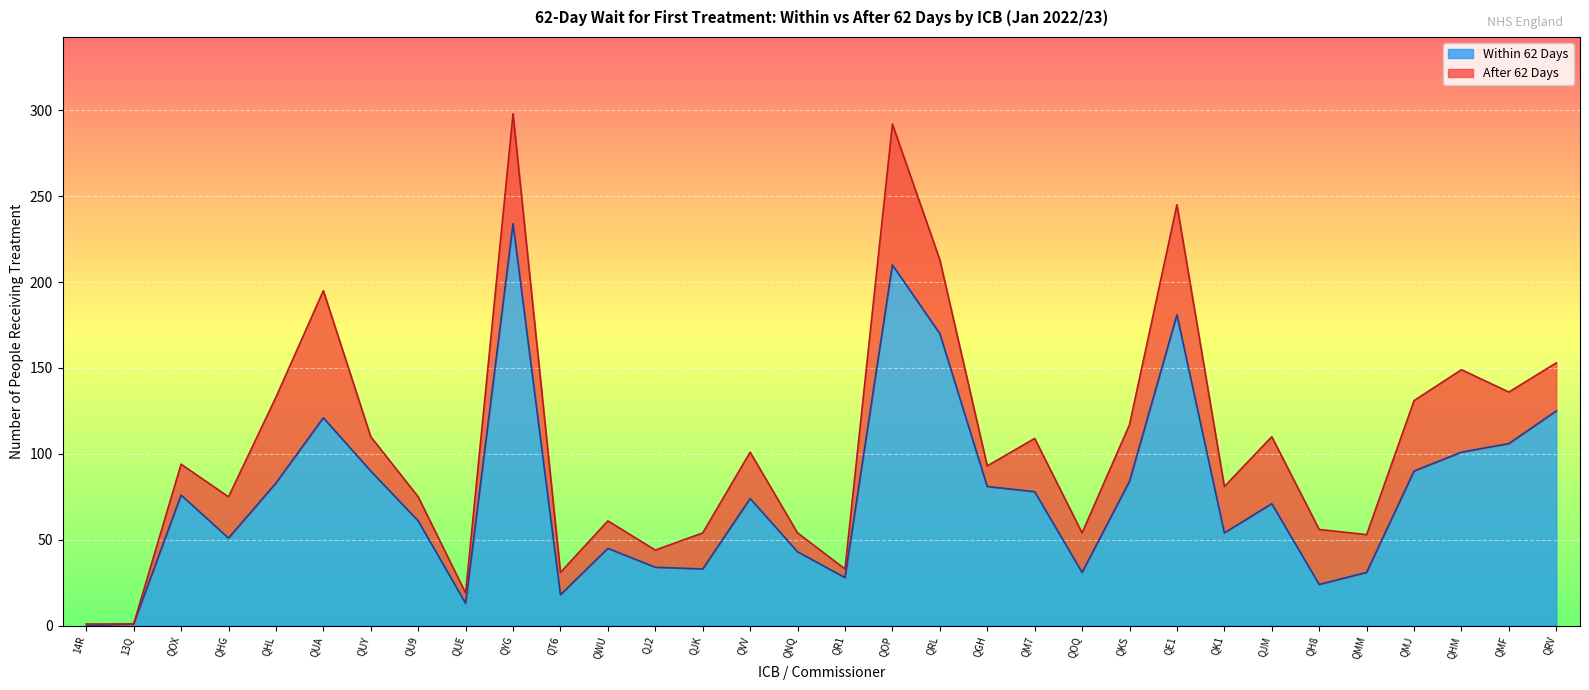

Which has a higher value, QJ2 or QRV?

QRV